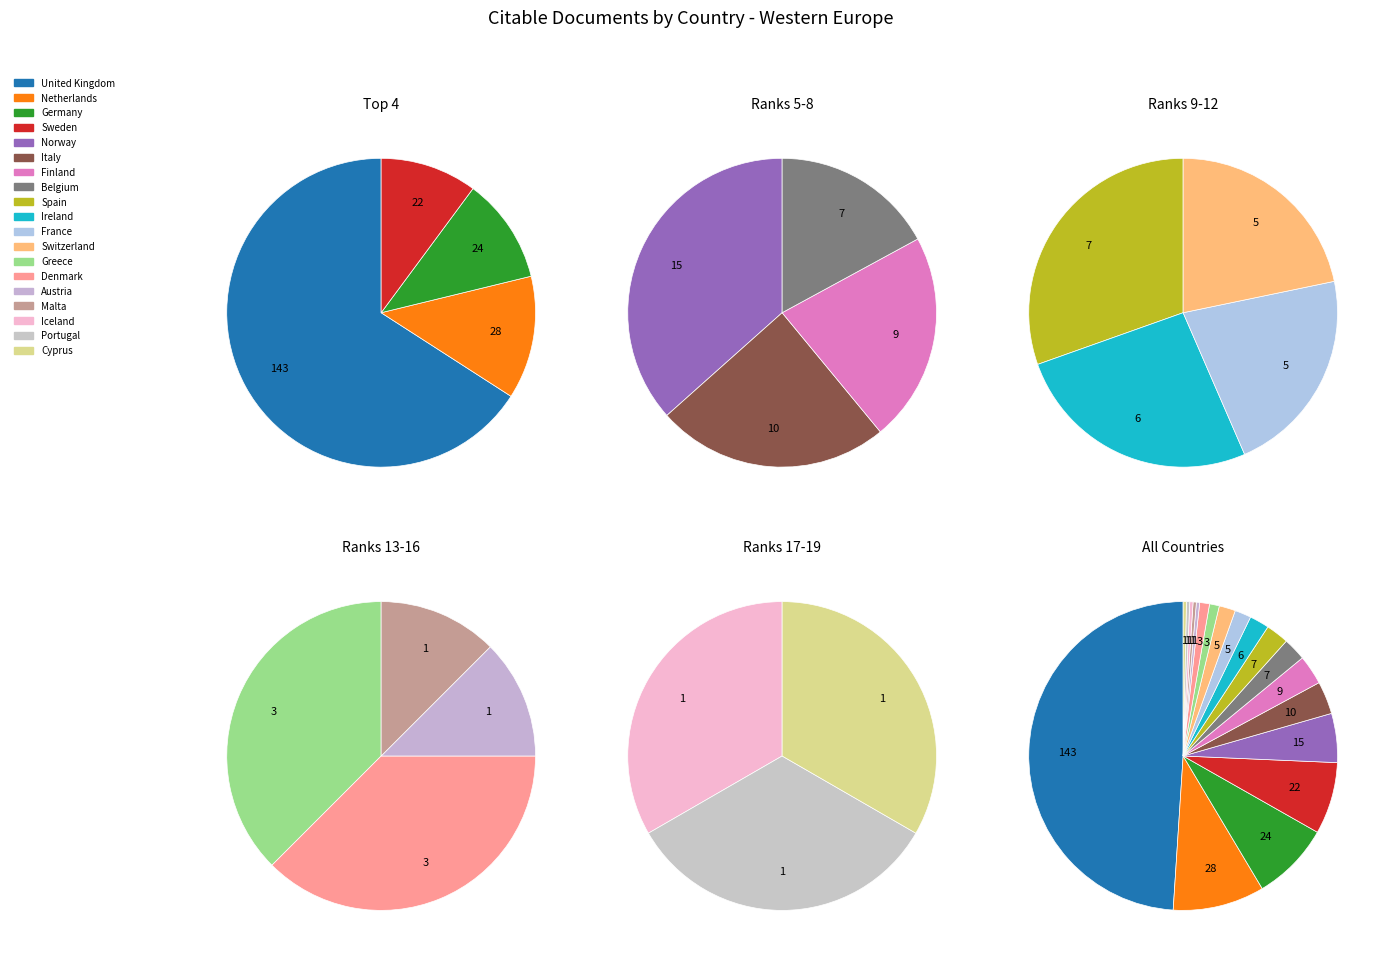

To the nearest percent, what percentage of the pie is Germany?

8%